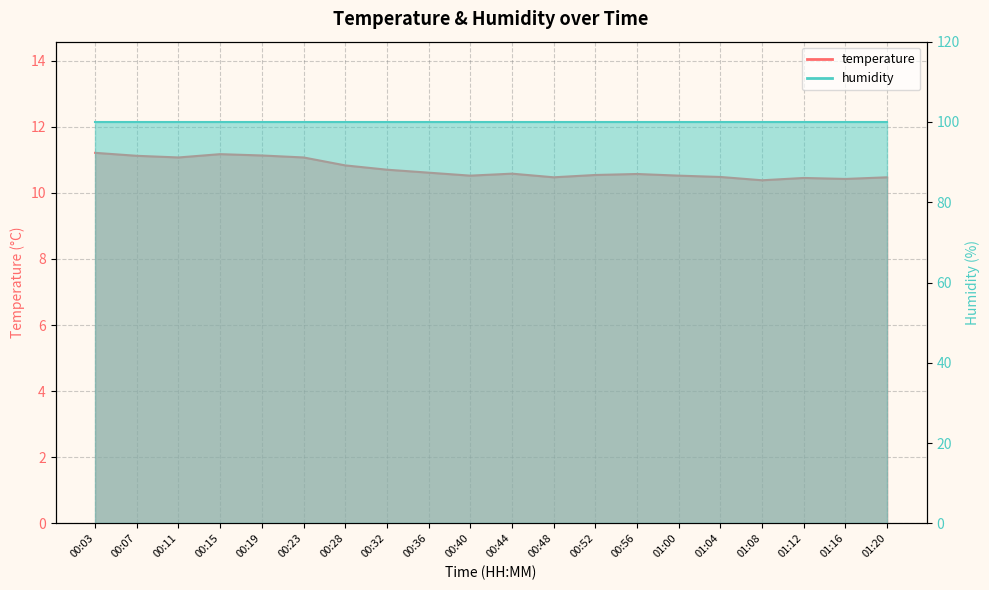

How many categories are shown in the chart?

20